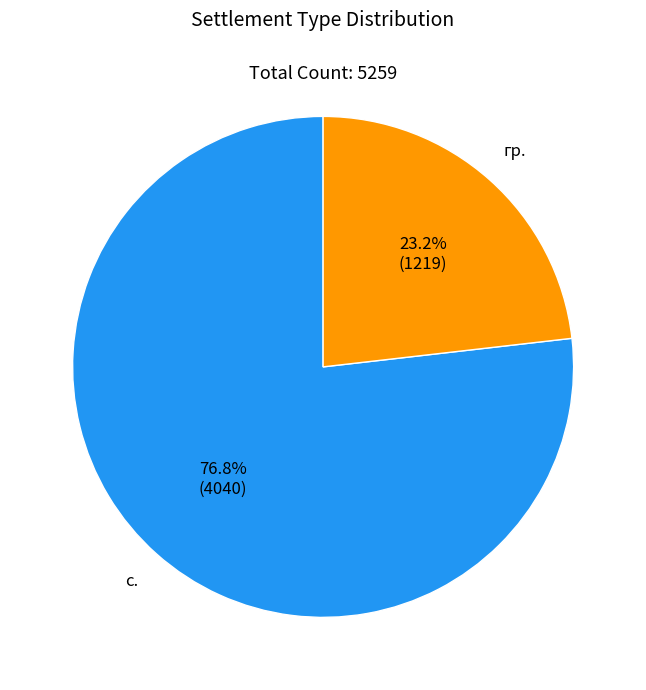

Is there any slice that represents more than half of the pie?

Yes